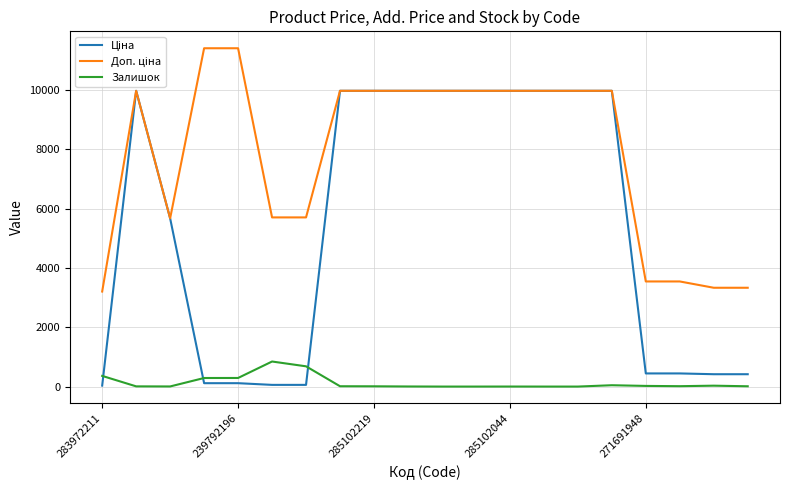

What is the greatest value displayed?

11410.0